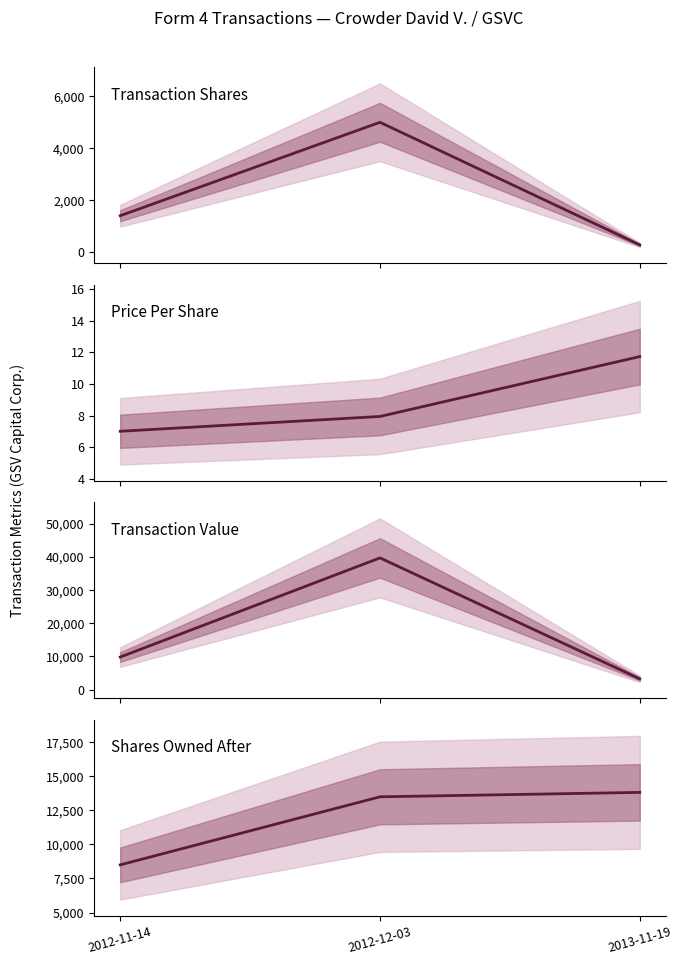

What is the spread (max minus min) of values at 2012-11-14?

9807.0